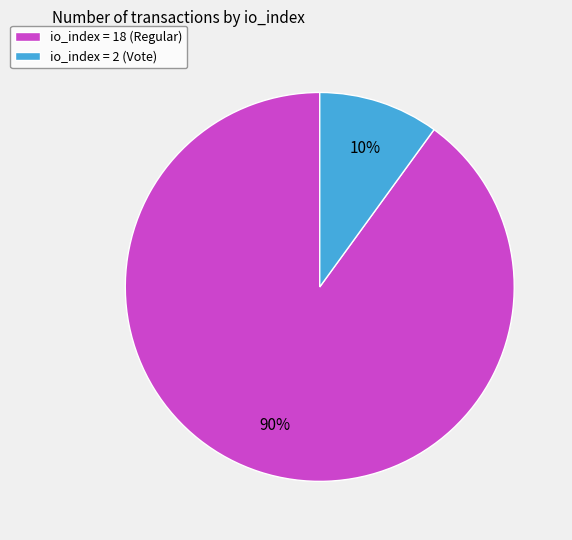

To the nearest percent, what is the difference between the largest and smallest slice percentages?

80%